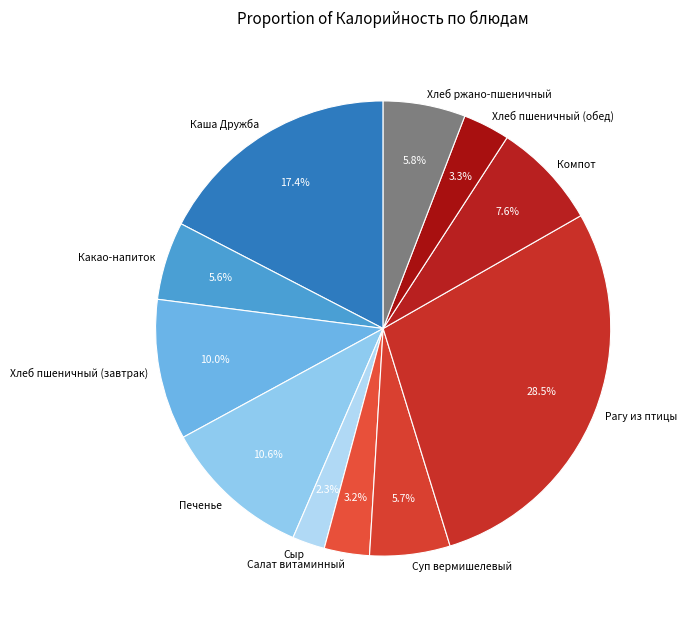

True or false: Хлеб ржано-пшеничный accounts for 1% of the total.

False